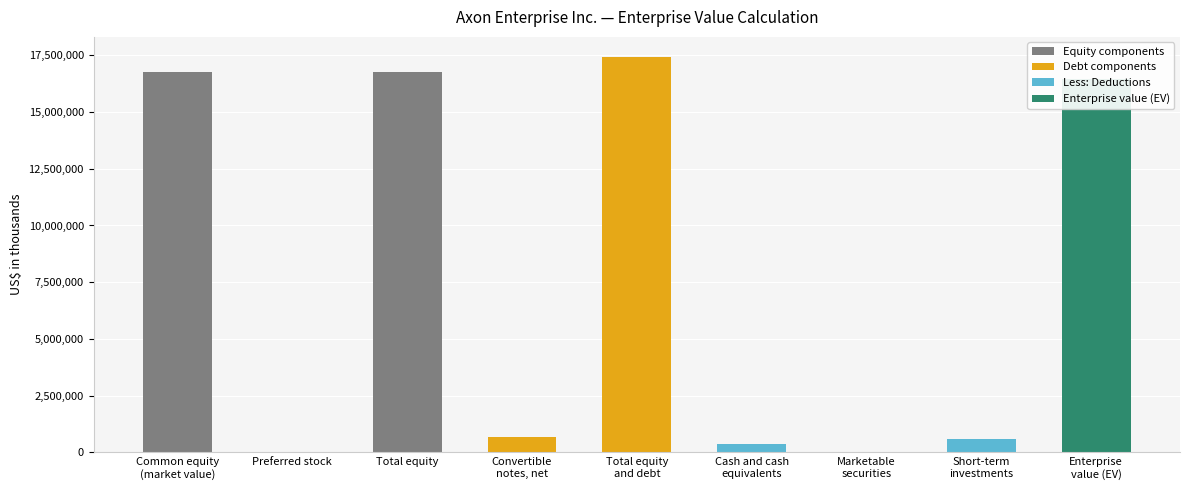

At which label does the data first exceed 673967?

Common equity
(market value)